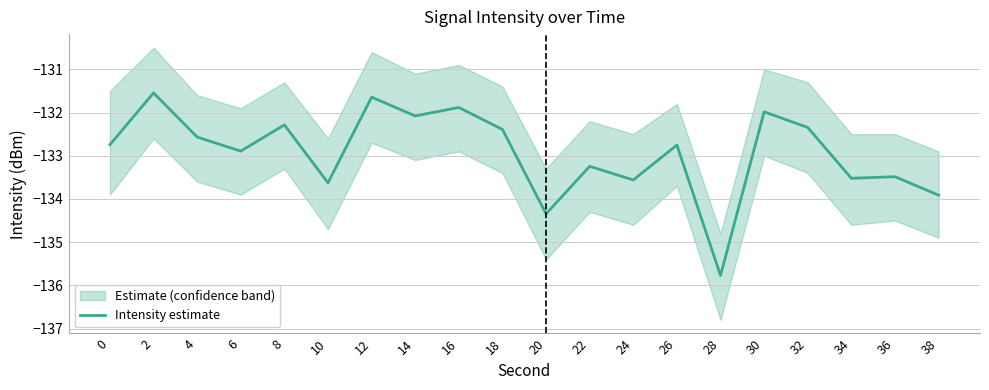

Rank the categories by value from lowest to highest.

28, 20, 38, 10, 24, 34, 36, 22, 6, 26, 0, 4, 18, 32, 8, 14, 30, 16, 12, 2